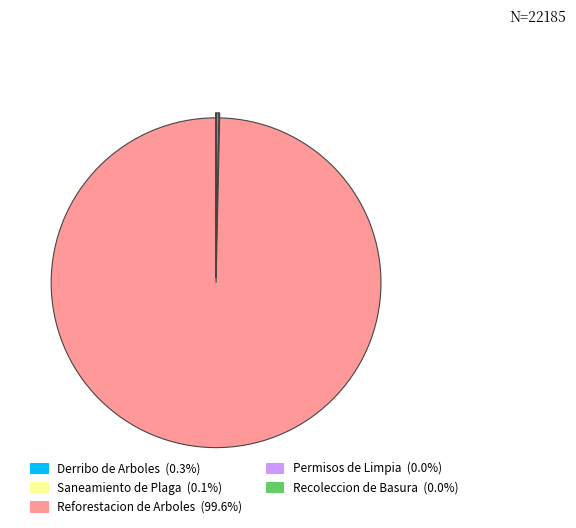

Does Reforestacion de Arboles (99.6%) represent more than half of the total?

Yes